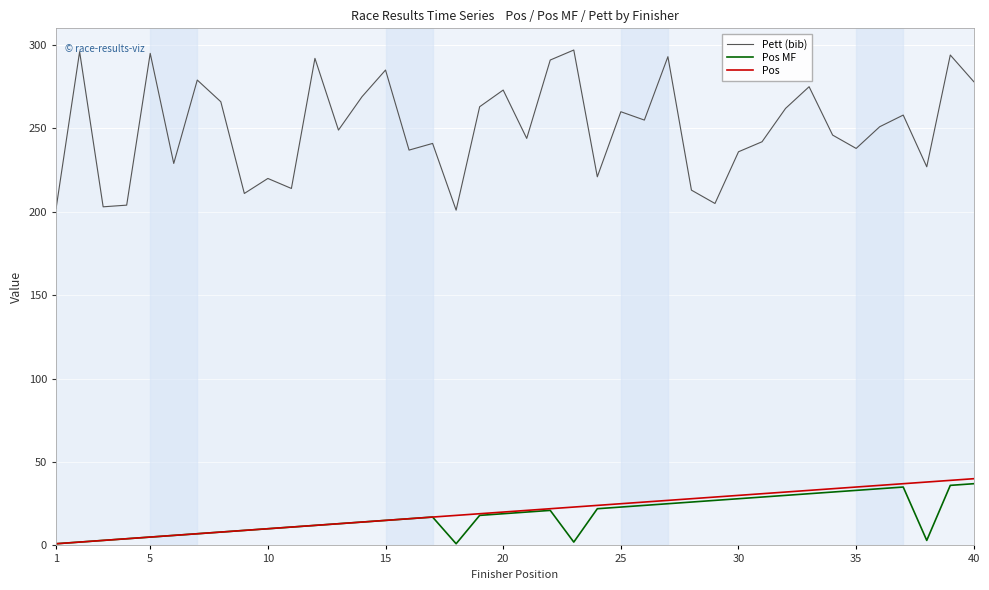

What is the value of the Pos MF point at the 32nd from the left?

30